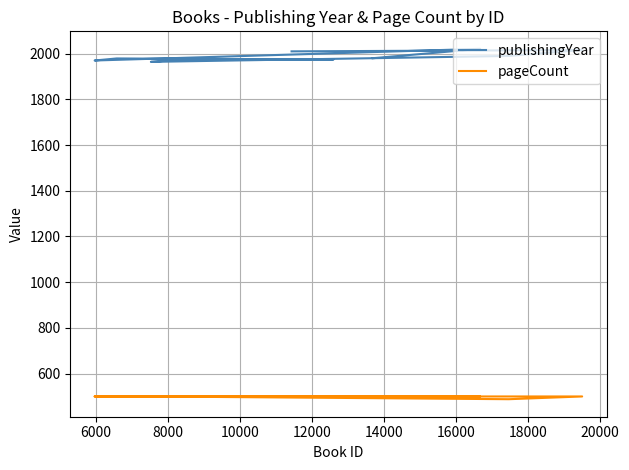

What is the average value of the publishingYear series?

1988